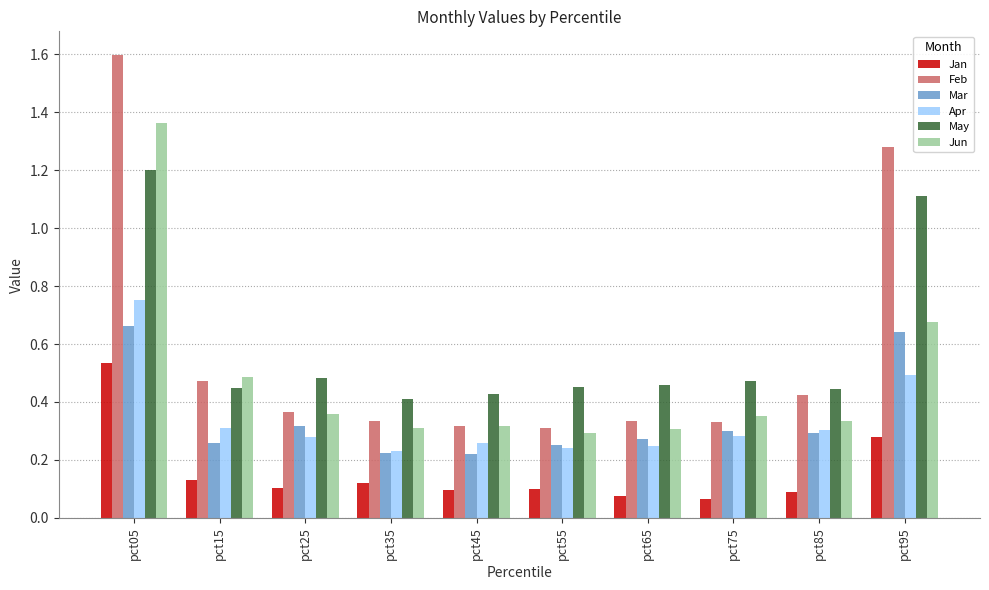

Is the value of Jan at pct15 greater than the value of Apr at pct05?

No